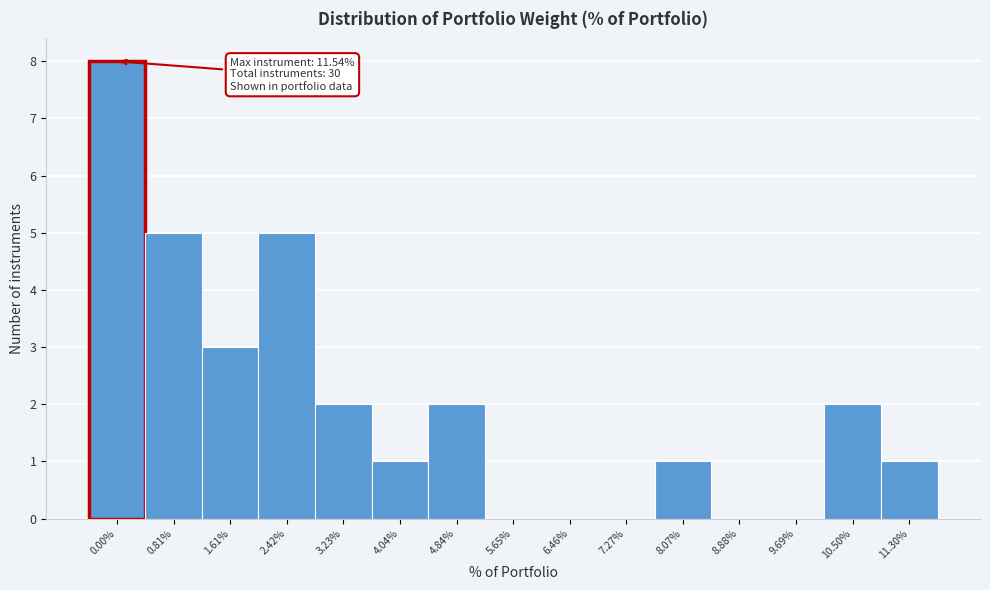

Reading left to right, extract all data points from this chart.

0.00%=8	0.81%=5	1.61%=3	2.42%=5	3.23%=2	4.04%=1	4.84%=2	5.65%=0	6.46%=0	7.27%=0	8.07%=1	8.88%=0	9.69%=0	10.50%=2	11.30%=1